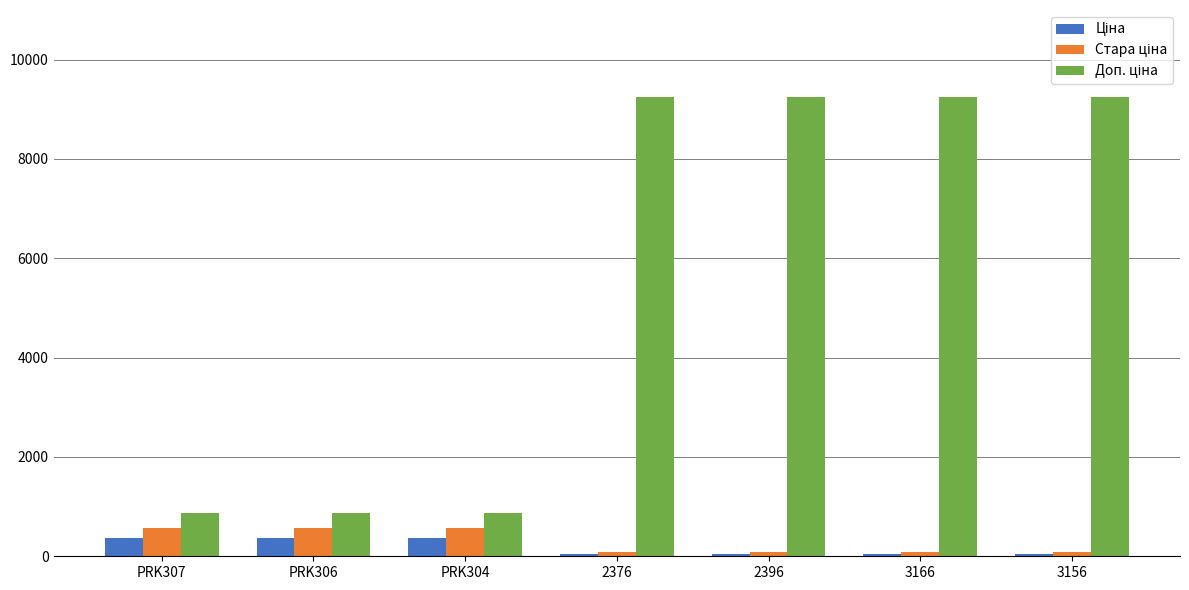

What is the spread (max minus min) of values at PRK304?

506.4